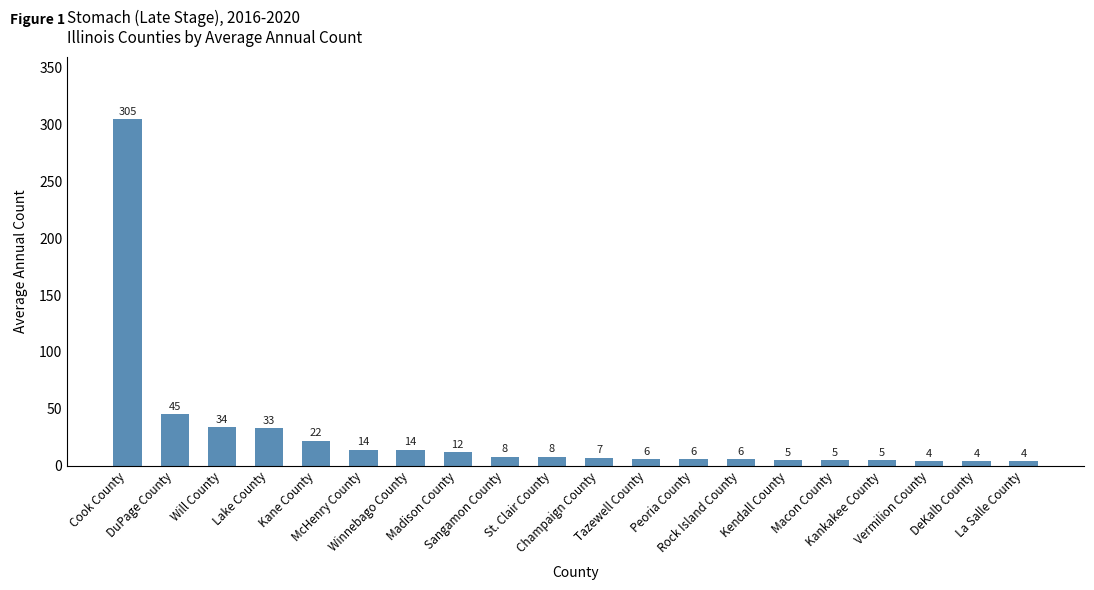

What is the difference between the values at Peoria County and Lake County?

27